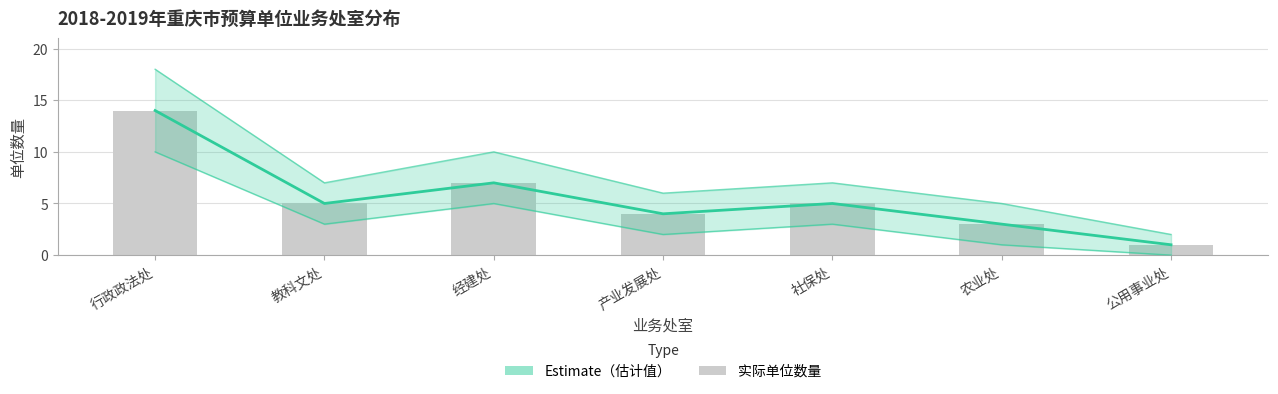

At which category is the sum across all series the highest?

行政政法处